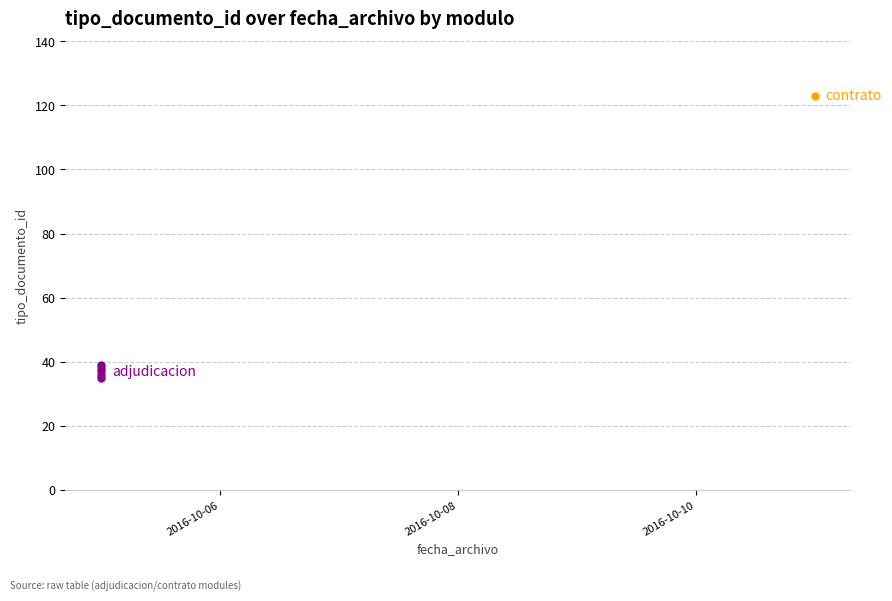

What is the value of the 5th point from the left?

37